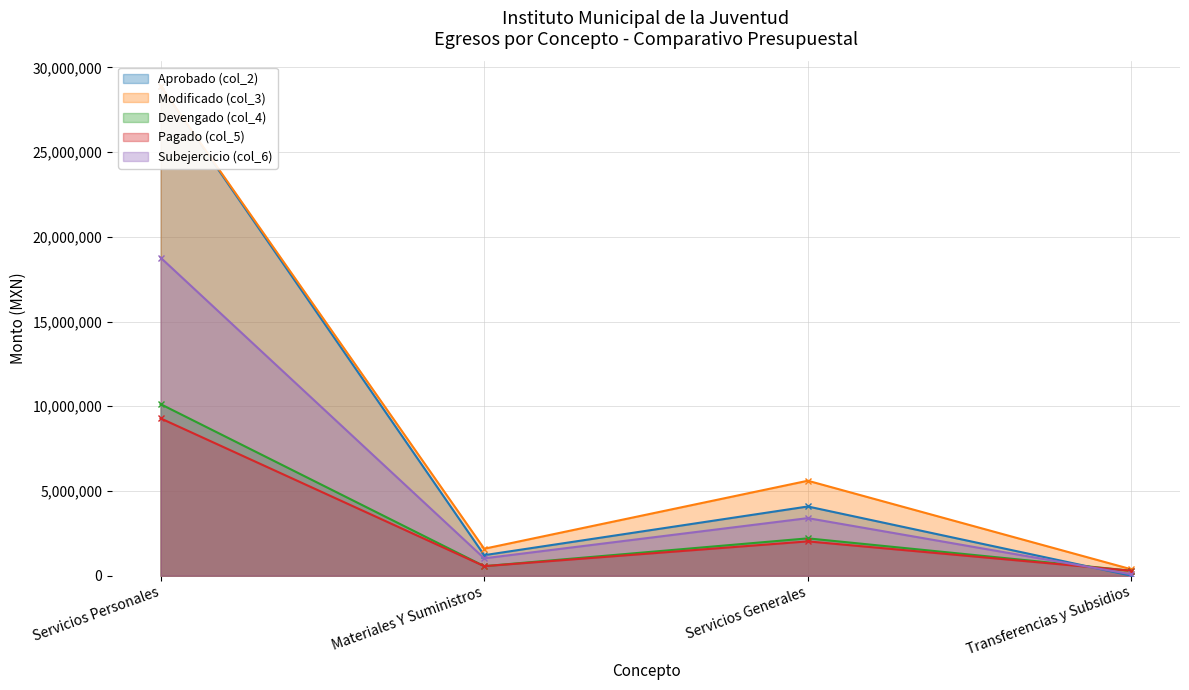

What is the sum of the Aprobado (col_2) values at Servicios Personales and Transferencias y Subsidios?

28905068.5